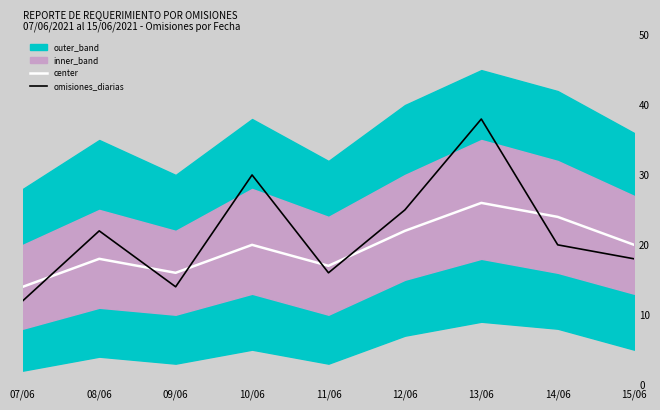

Where is the first local minimum for center?

09/06